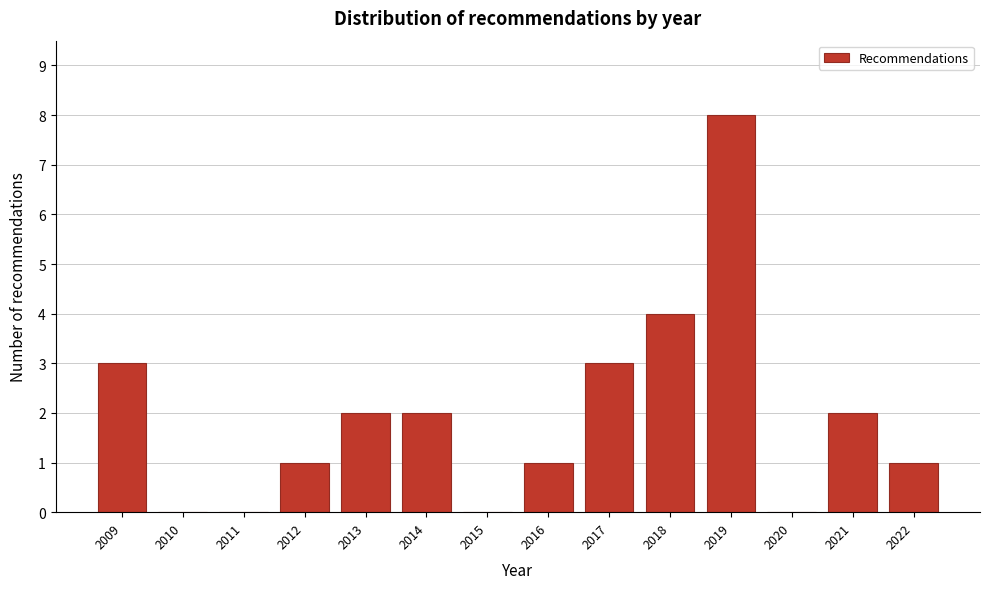

Reading left to right, extract all data points from this chart.

2009=3	2010=0	2011=0	2012=1	2013=2	2014=2	2015=0	2016=1	2017=3	2018=4	2019=8	2020=0	2021=2	2022=1